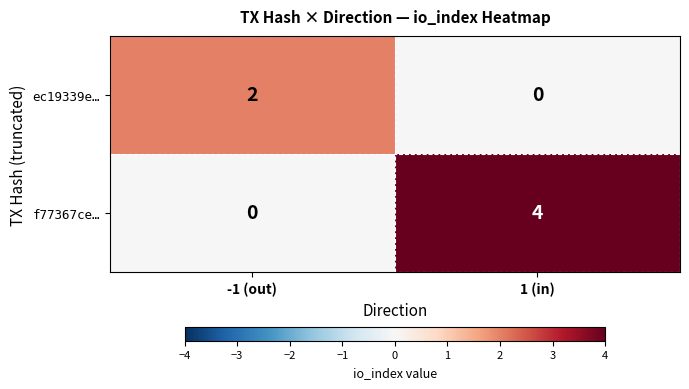

List the series in order of their peak value, highest first.

f77367ce…, ec19339e…